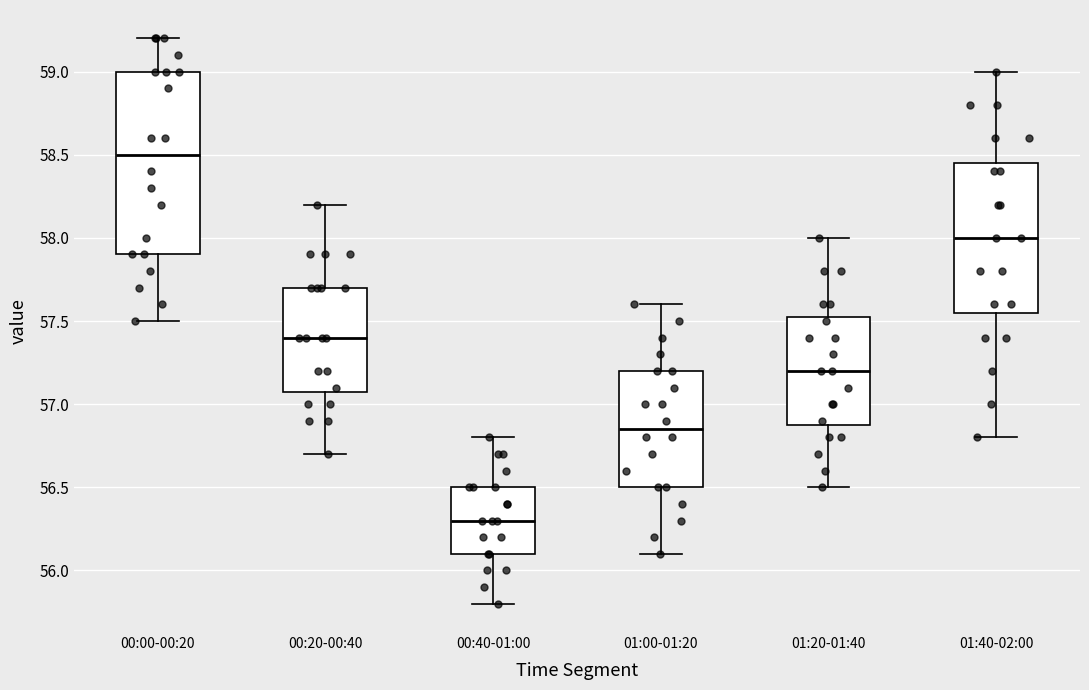

Which box is the tallest, from its lower edge to its upper edge?

00:00-00:20